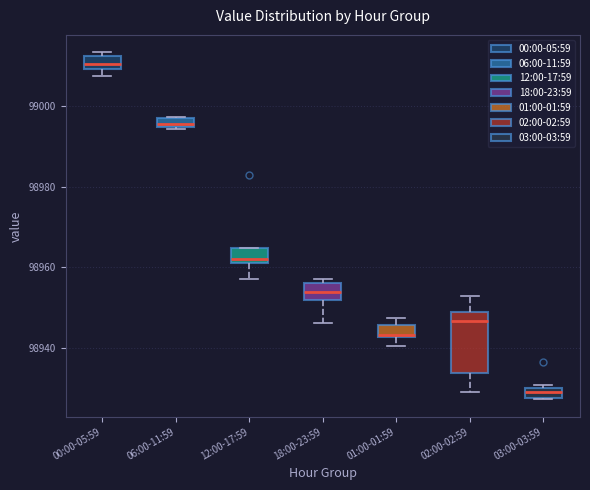

Which box has the lowest median line?

03:00-03:59